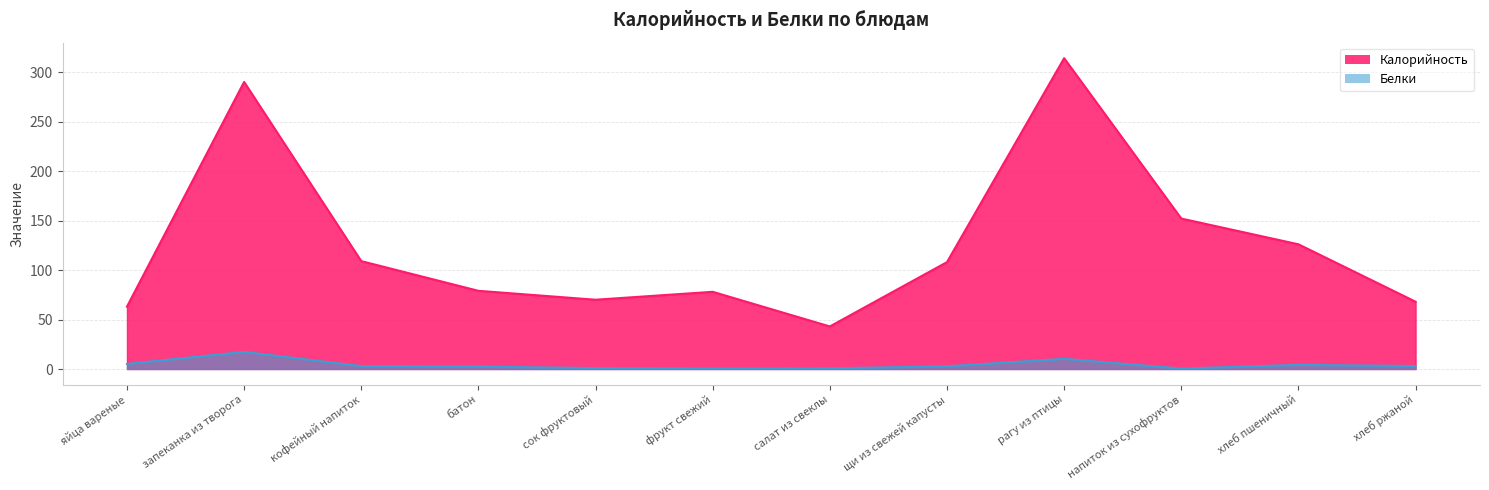

Which category has the highest value in the Белки series?

запеканка из творога